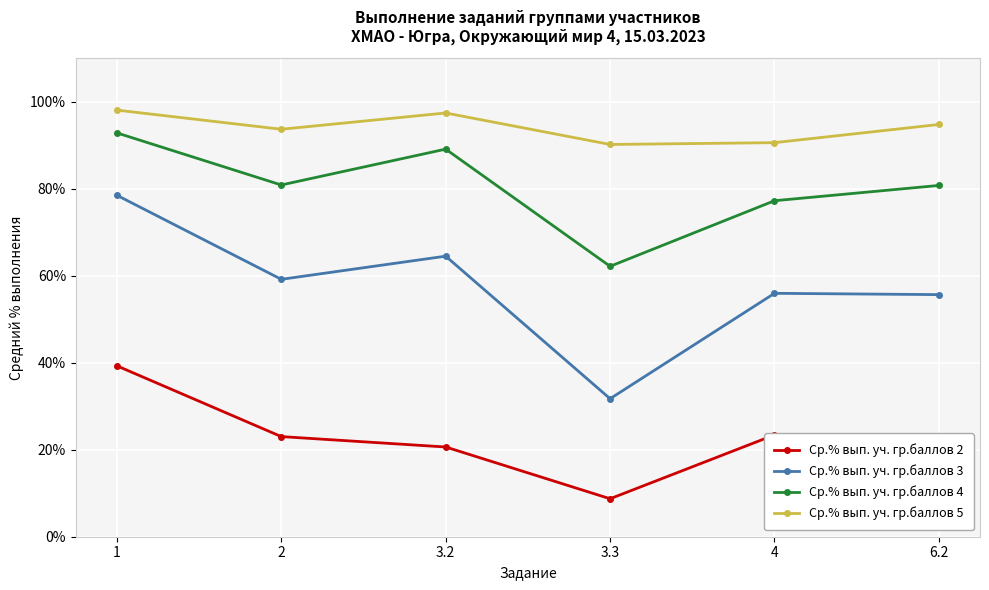

Which category has the lowest value in the Ср.% вып. уч. гр.баллов 2 series?

3.3